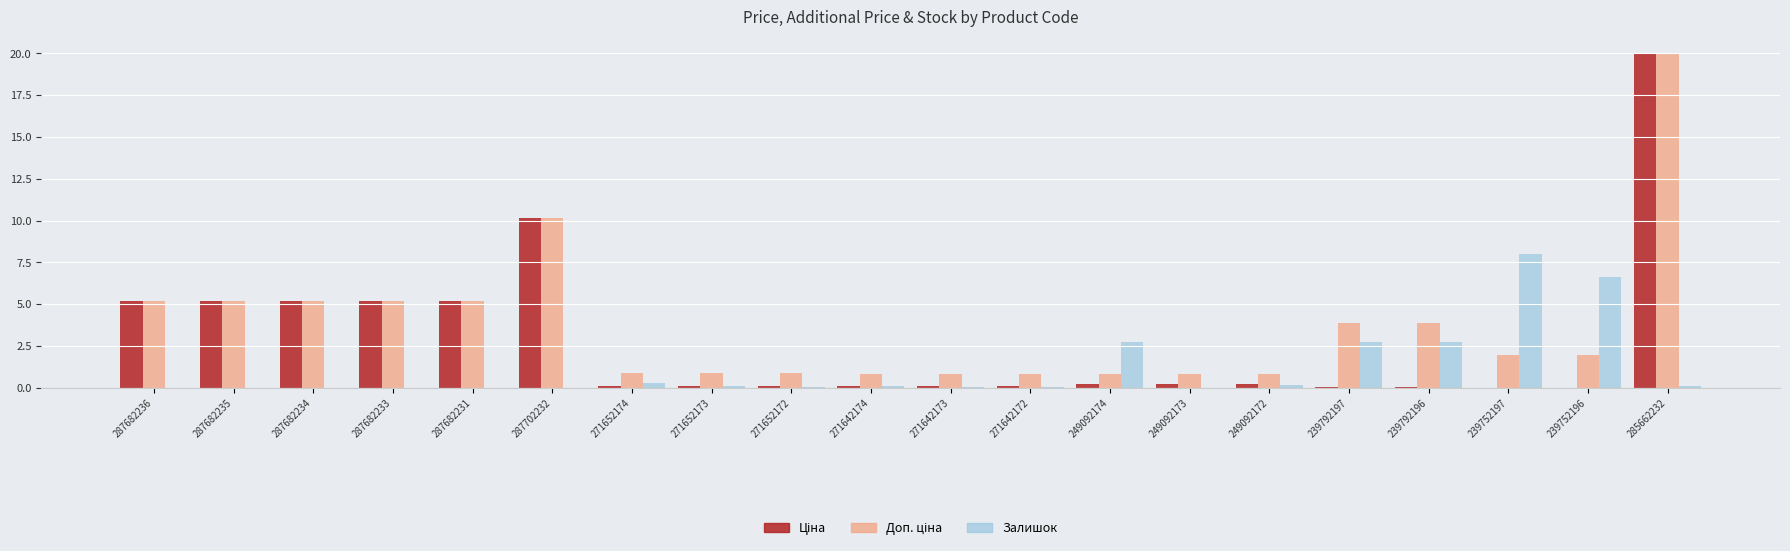

At which category is the sum across all series the highest?

285662232